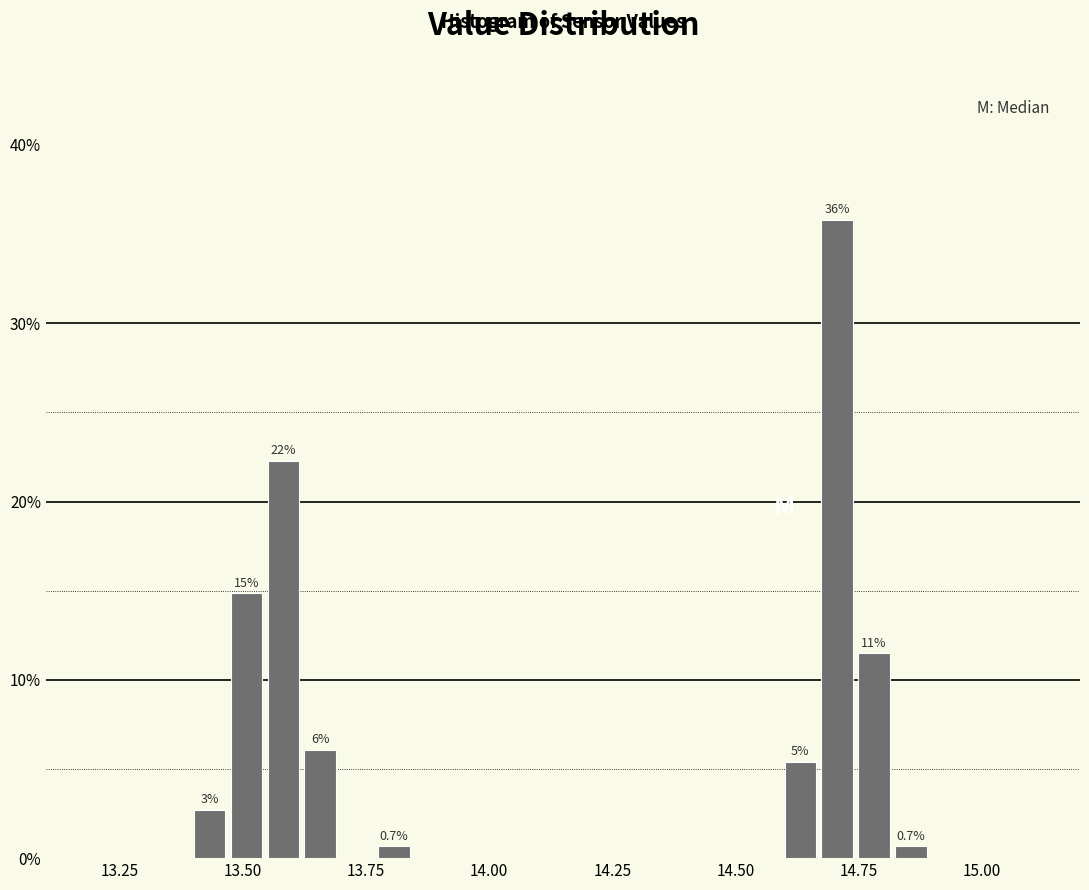

Around what value on the x-axis is the tallest bar? Give the approximate position of its centre, as read against the axis.

14.70